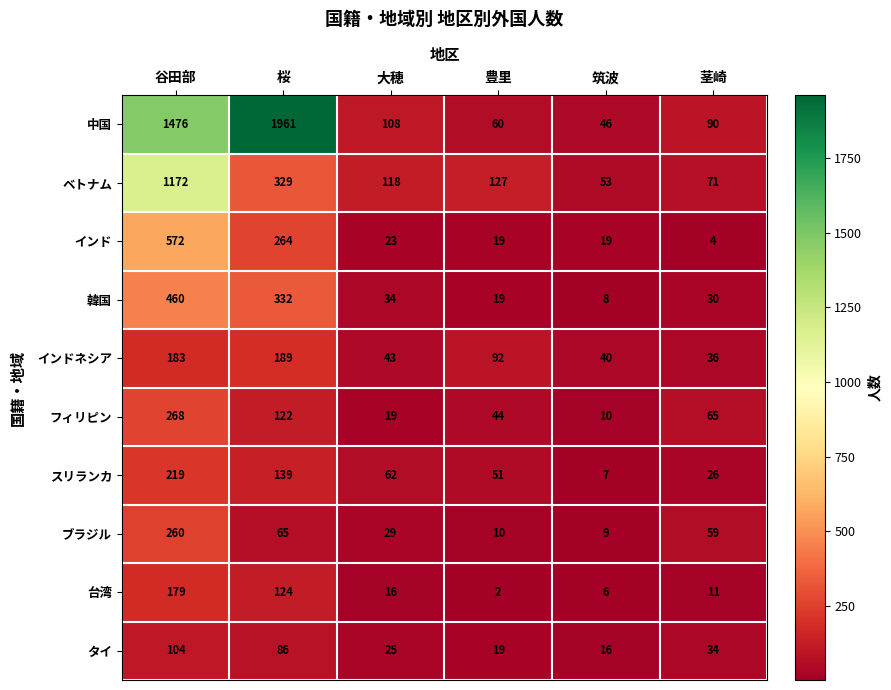

Rank the series by their maximum value, from highest to lowest.

中国, ベトナム, インド, 韓国, フィリピン, ブラジル, スリランカ, インドネシア, 台湾, タイ